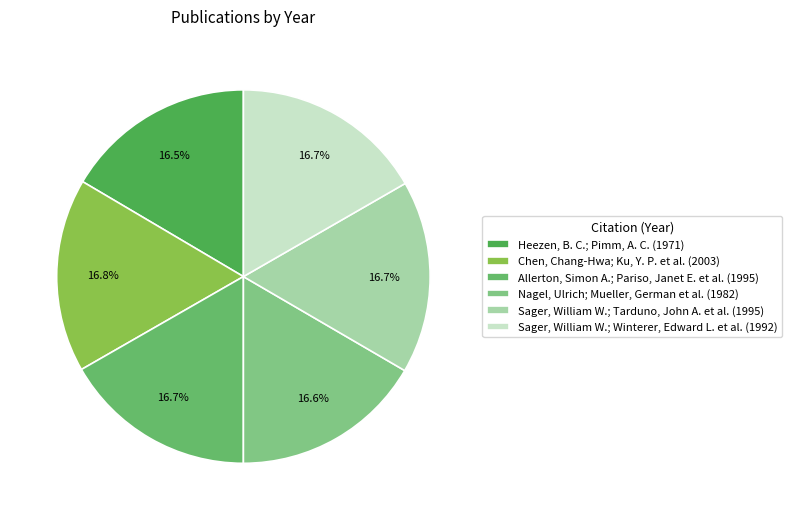

What is the ratio of the value at Chen, Chang-Hwa; Ku, Y. P. et al. to the value at Heezen, B. C.; Pimm, A. C.?

1.0